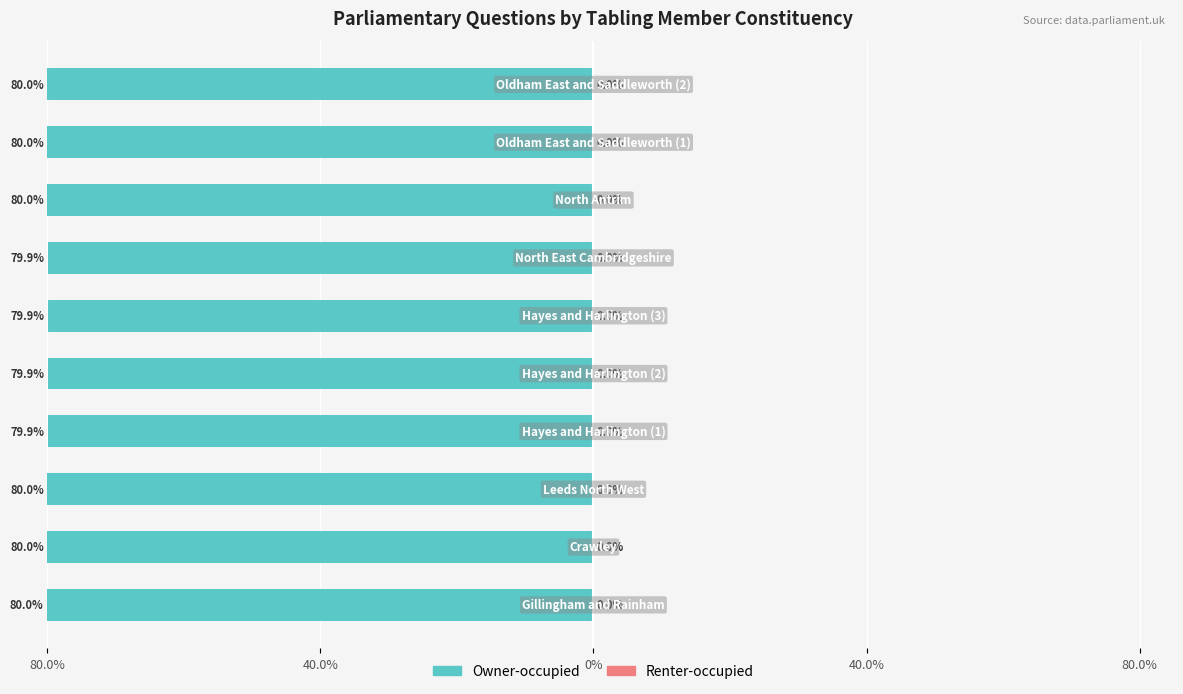

Is it true that Renter-occupied equals 0.3 at 0%?

False